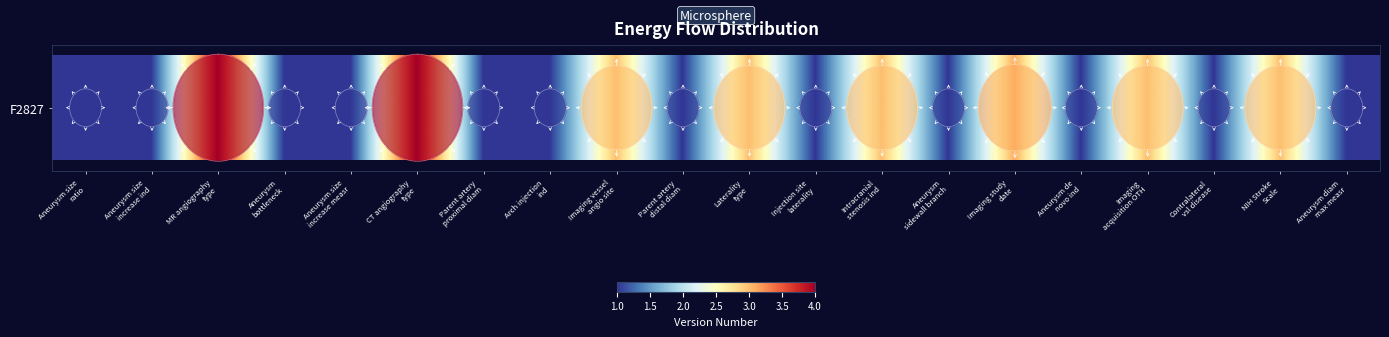

The chart shows a value of 1.0 at Parent artery
proximal diam. True or false?

True